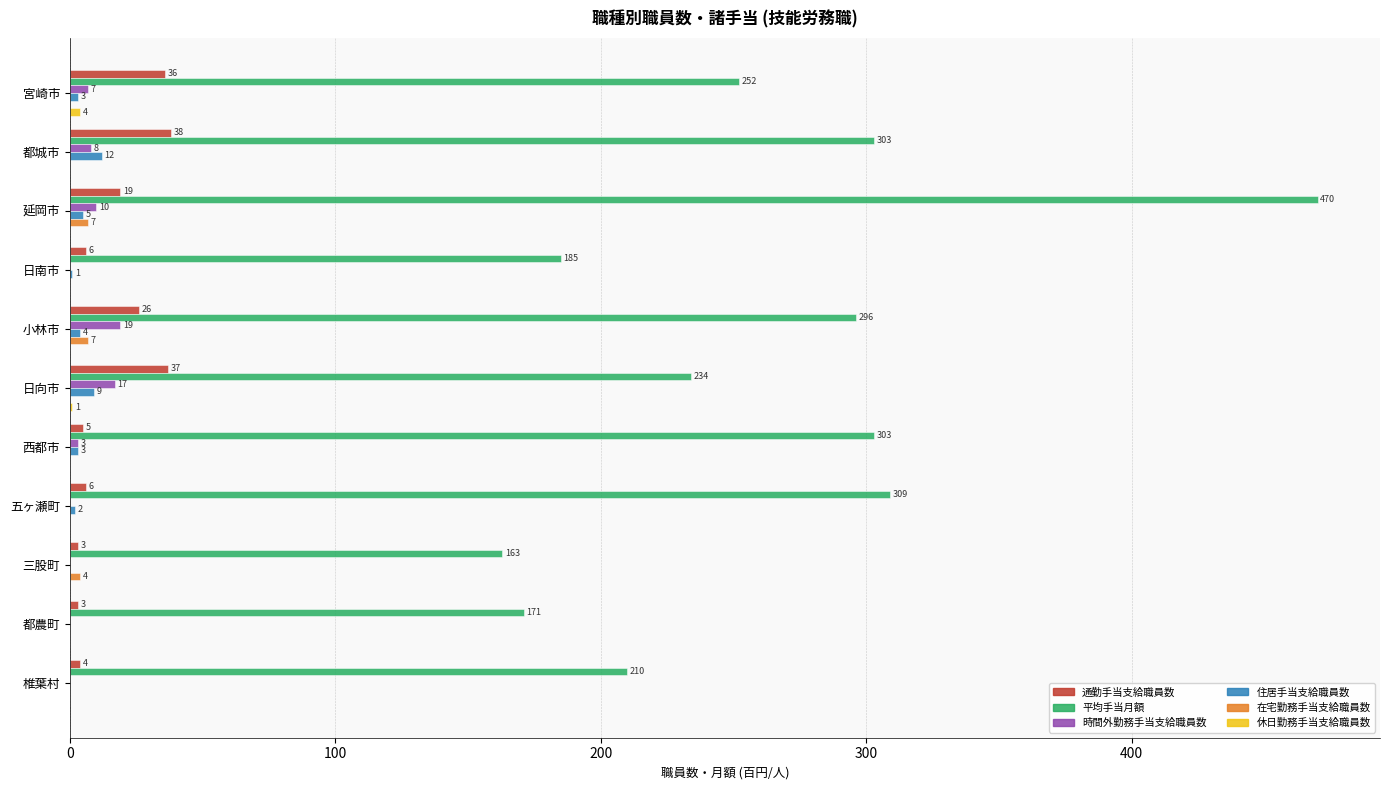

What is the maximum value shown in the chart?

470